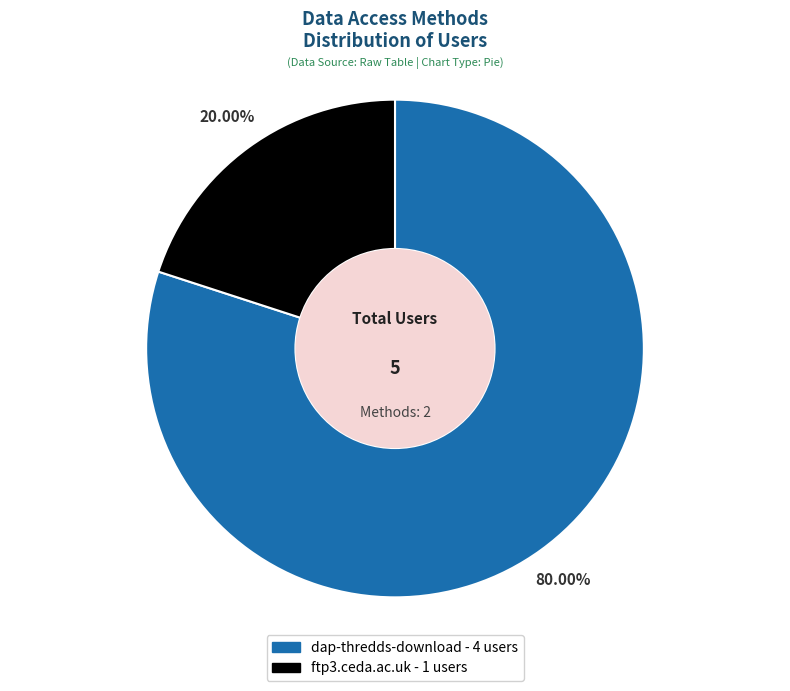

Count the number of slices in the pie.

2